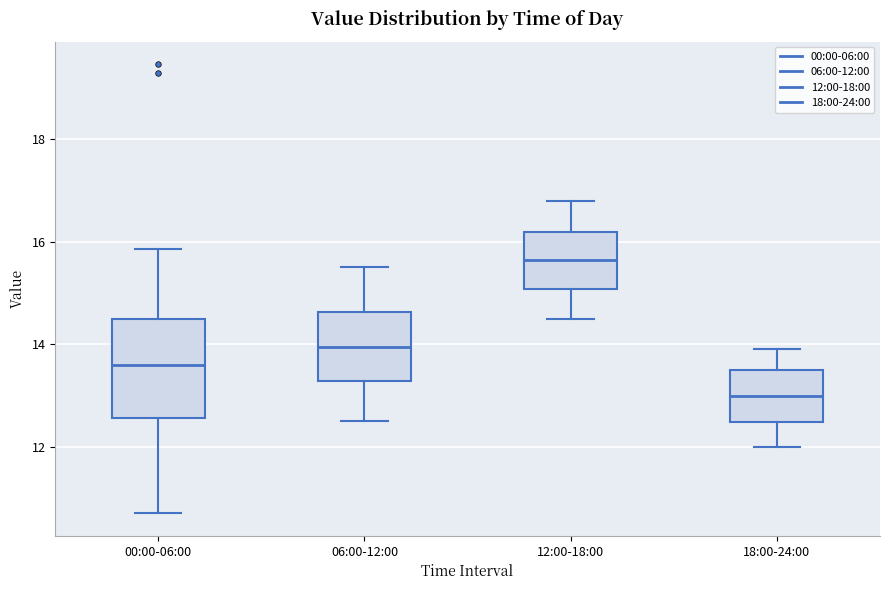

Where is the lower edge of the box for 06:00-12:00 on the y-axis? The values are not printed on the chart, so give them approximately, as read against the axis.

13.2